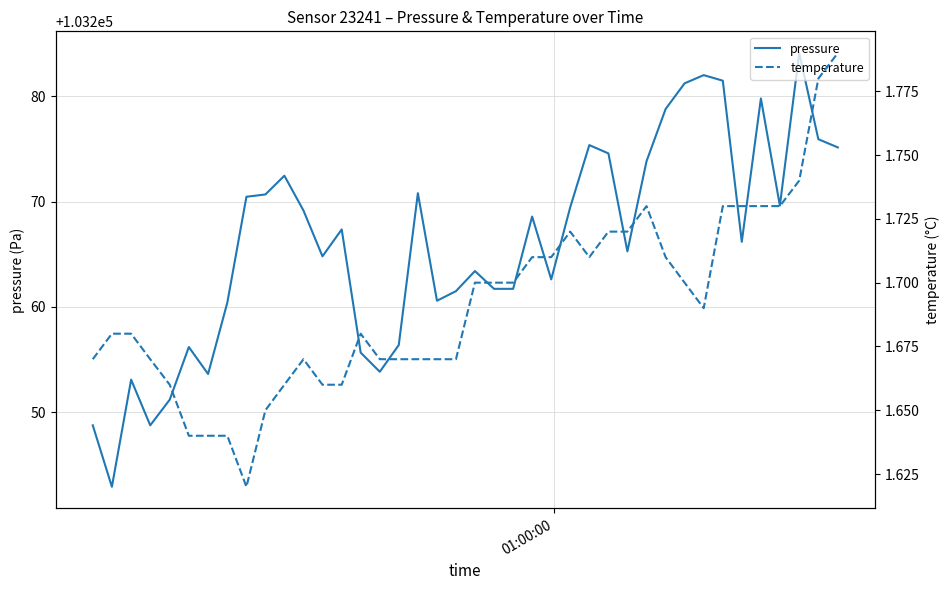

Count the number of categories in the chart.

40